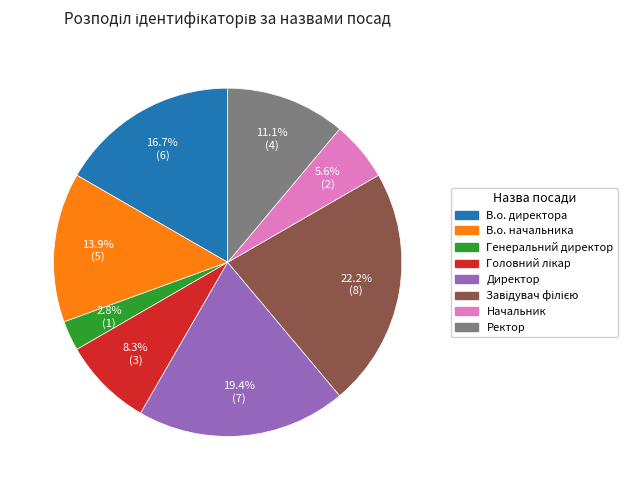

Between Ректор and В.о. директора, which is larger?

В.о. директора